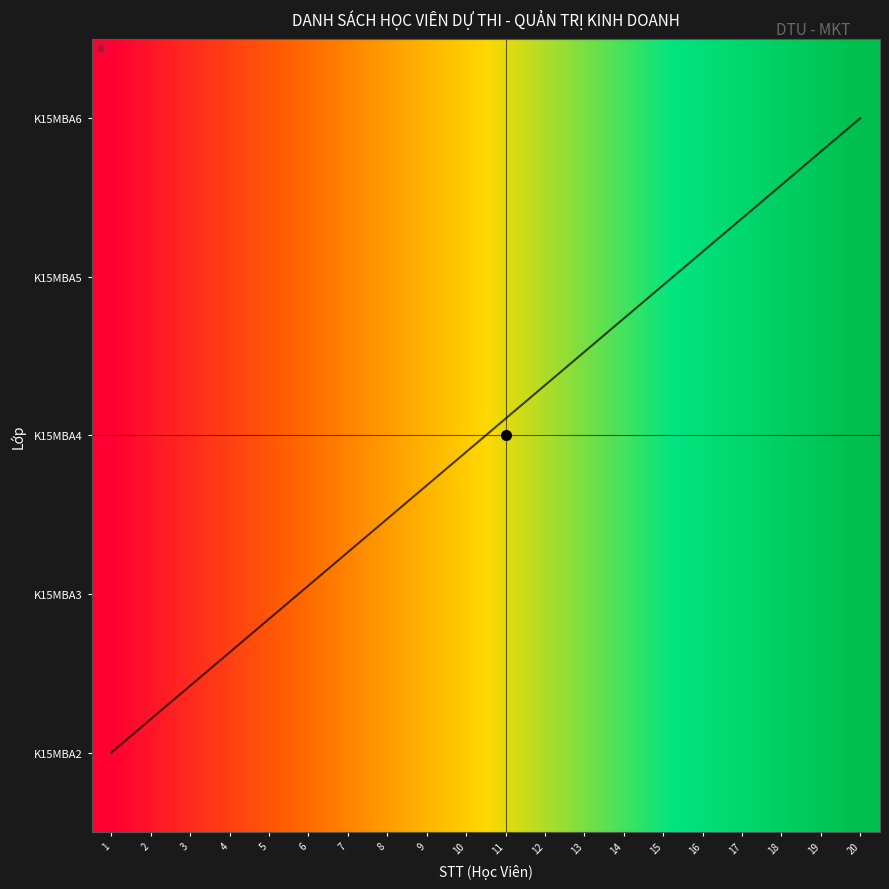

At which category is the sum across all series the highest?

20